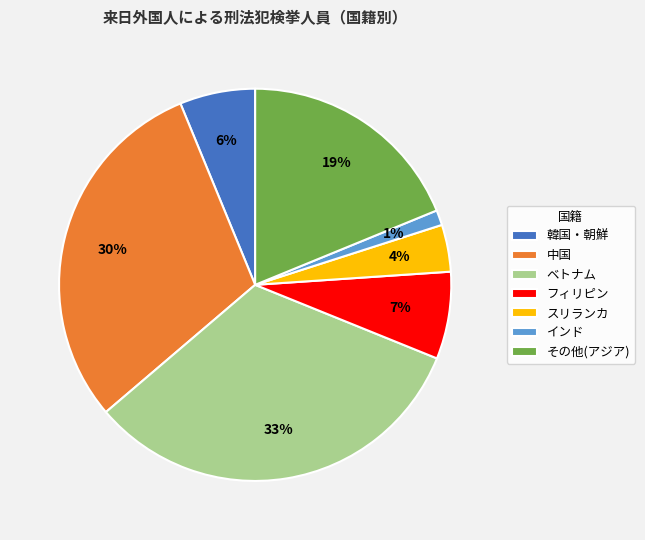

How many segments does this pie chart have?

7